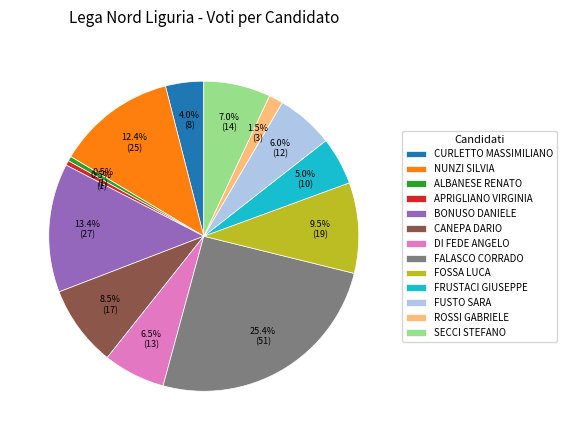

Does BONUSO DANIELE represent more than half of the total?

No